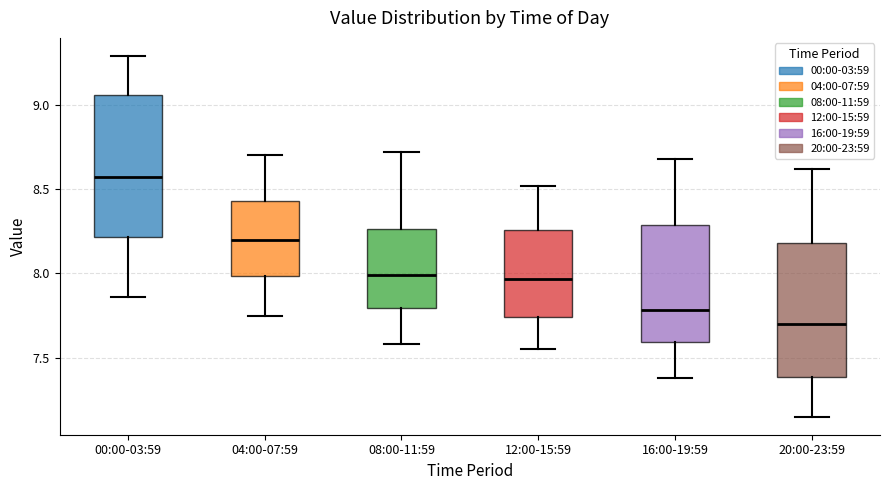

Reading left to right, transcribe this box plot: for each box, give where its median line is, the range the box spans, and where its two whiskers end, as read against the y-axis. The values are not printed on the chart, so give them approximately, as read against the axis.

00:00-03:59: median 8.55, box 8.20 to 9.05, whiskers 7.85 to 9.30
04:00-07:59: median 8.20, box 8.00 to 8.45, whiskers 7.75 to 8.70
08:00-11:59: median 8.00, box 7.80 to 8.25, whiskers 7.60 to 8.70
12:00-15:59: median 7.95, box 7.75 to 8.25, whiskers 7.55 to 8.50
16:00-19:59: median 7.80, box 7.60 to 8.30, whiskers 7.40 to 8.70
20:00-23:59: median 7.70, box 7.40 to 8.20, whiskers 7.15 to 8.60